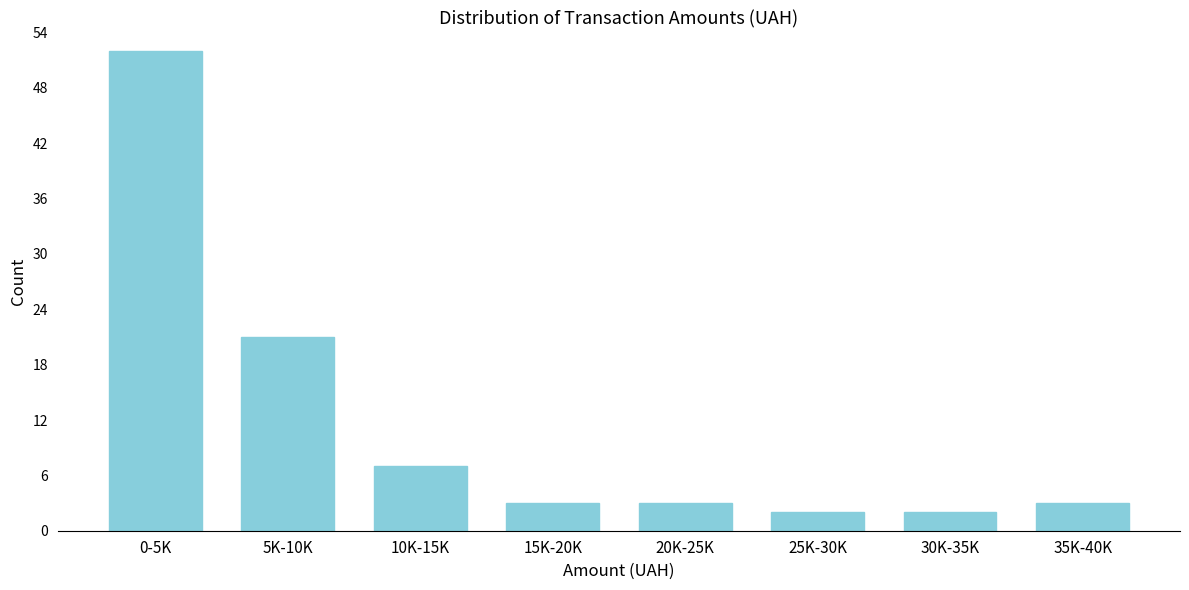

Reading left to right, transcribe all the data shown in this chart.

52	21	7	3	3	2	2	3